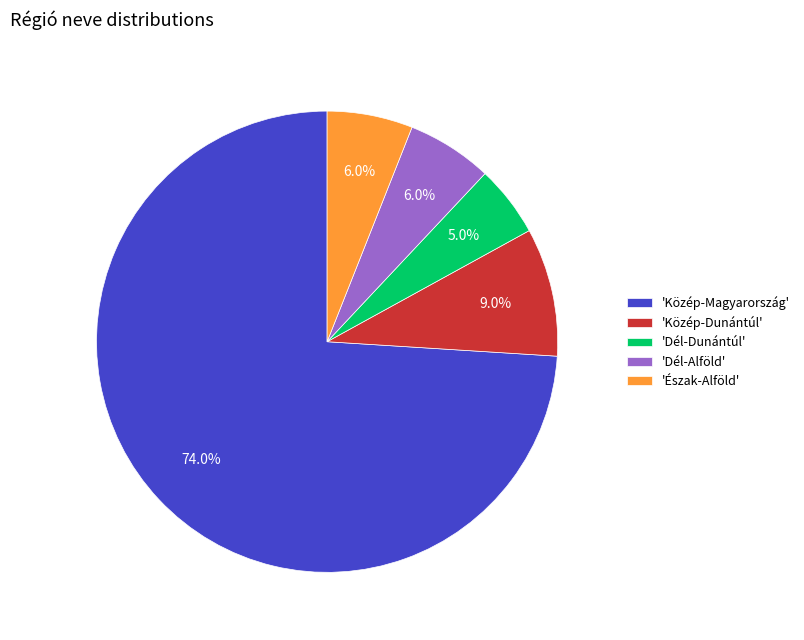

Which category has the smallest portion of the pie?

'Dél-Dunántúl'